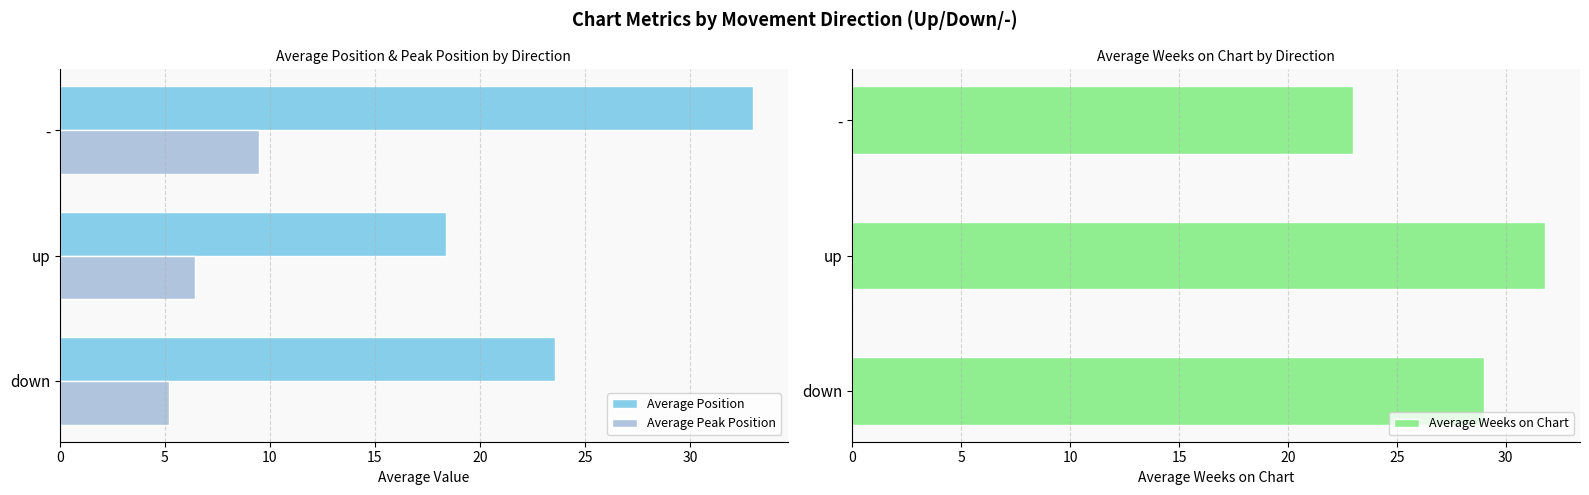

How many categories are shown in the chart?

3